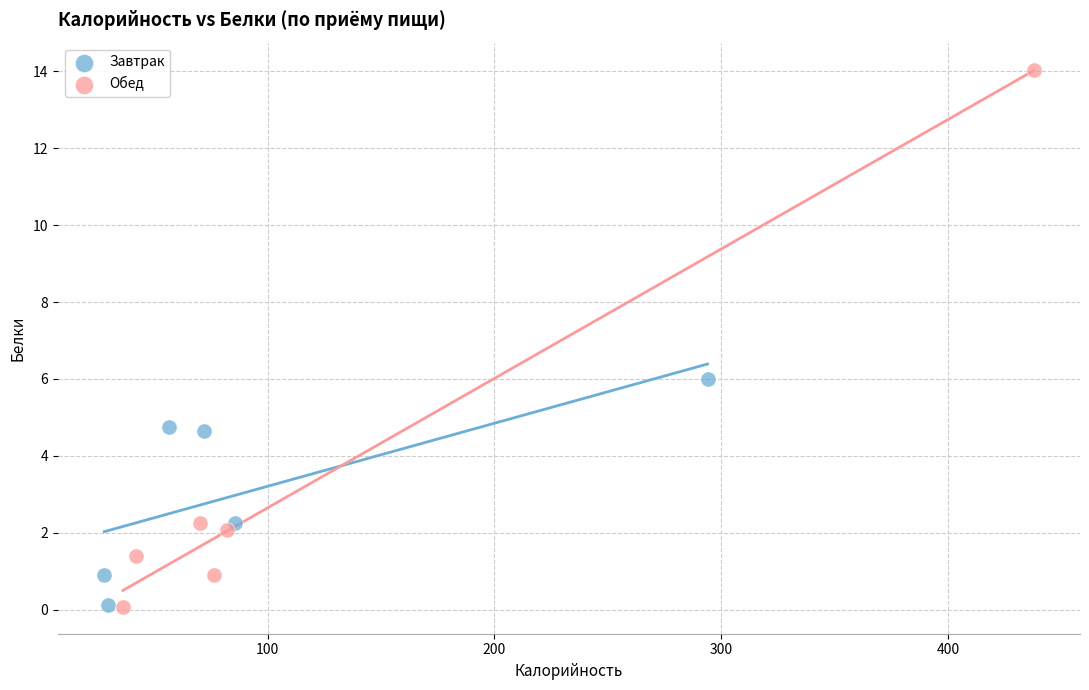

Which series has the widest spread of Y values?

Обед